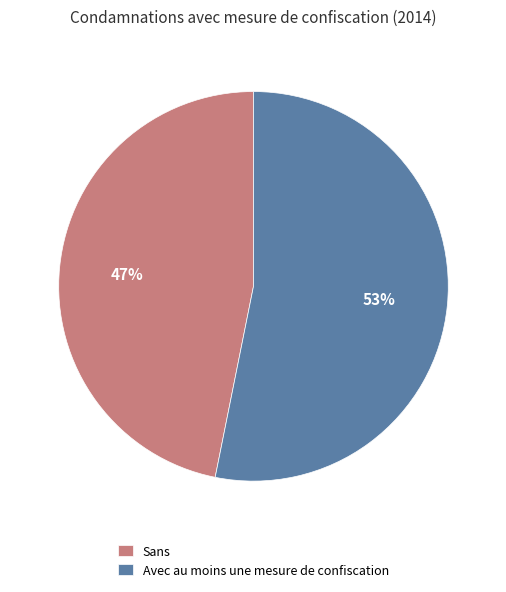

Is there any slice that represents more than half of the pie?

Yes